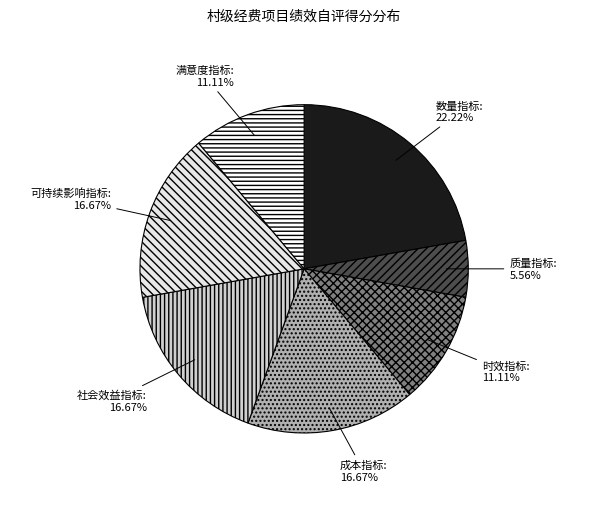

Between 满意度指标 and 社会效益指标, which is larger?

社会效益指标